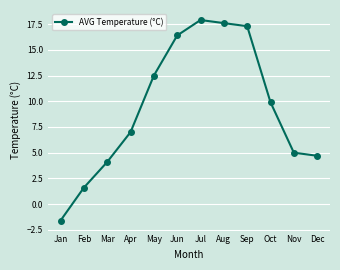

Reading left to right, extract all data points from this chart.

-1.6	1.6	4.1	7.0	12.5	16.4	17.9	17.6	17.3	9.9	5.0	4.7